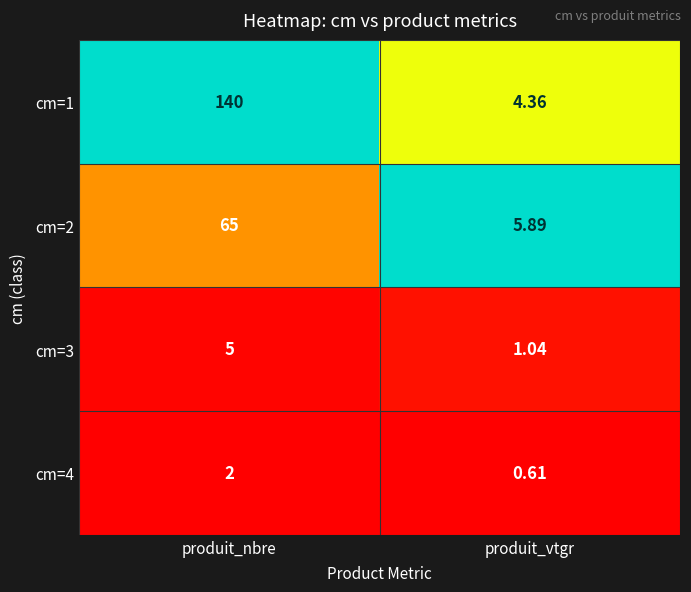

List the labels in order of cm=3 value, smallest first.

produit_vtgr, produit_nbre